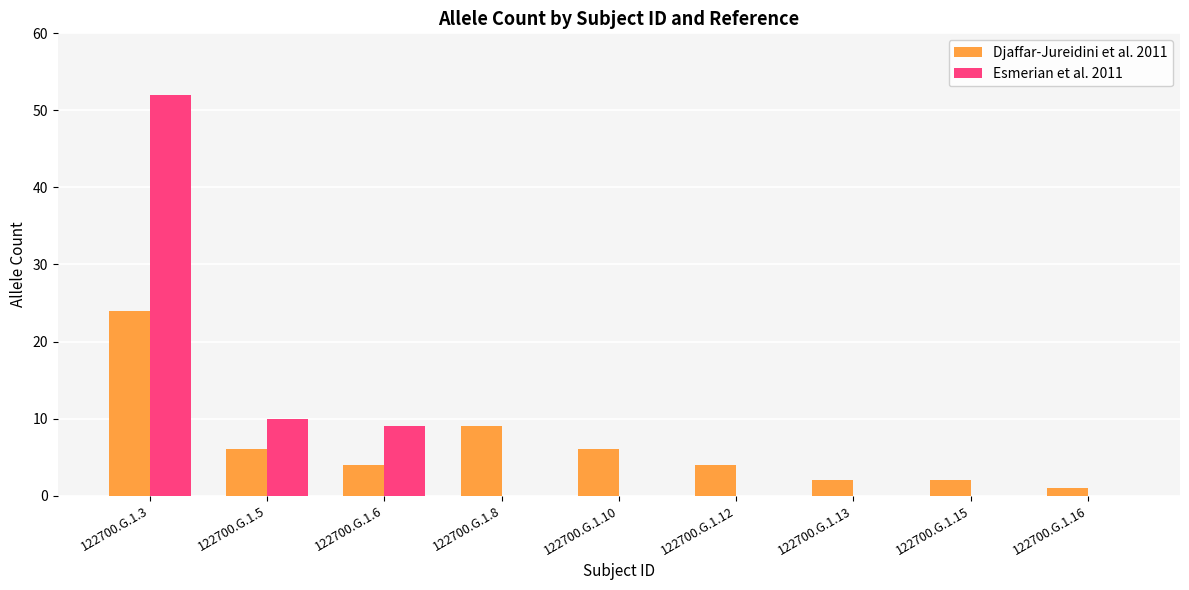

How many groups of bars are there?

9